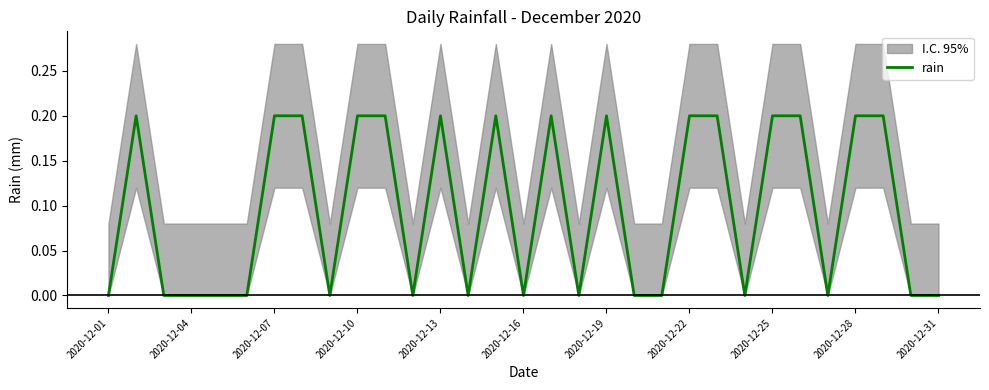

Where is the data nearest to the value 0?

2020-12-01